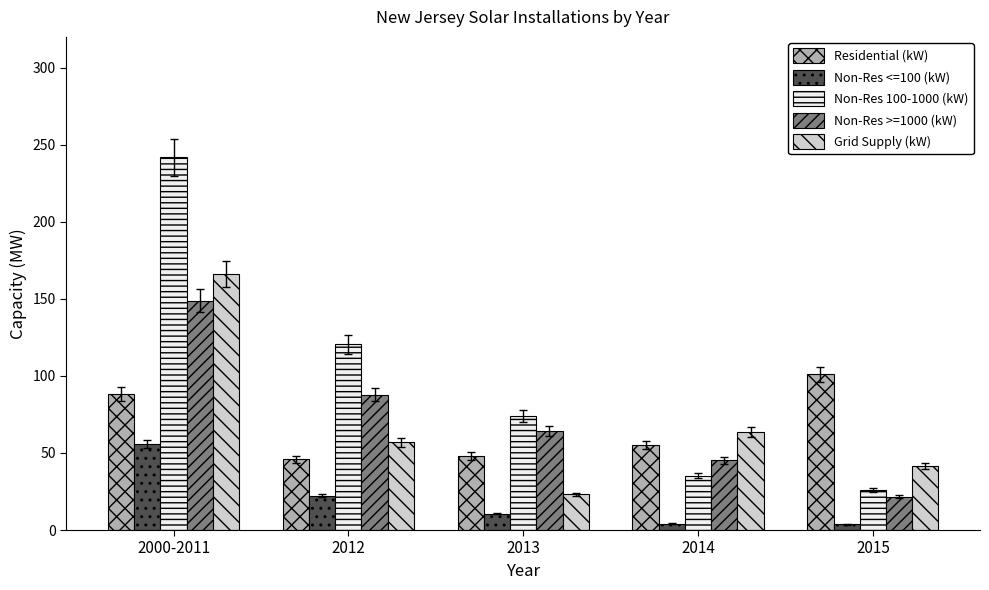

What is the sum of the Non-Res >=1000 (kW) values at 2013 and 2000-2011?

213.3